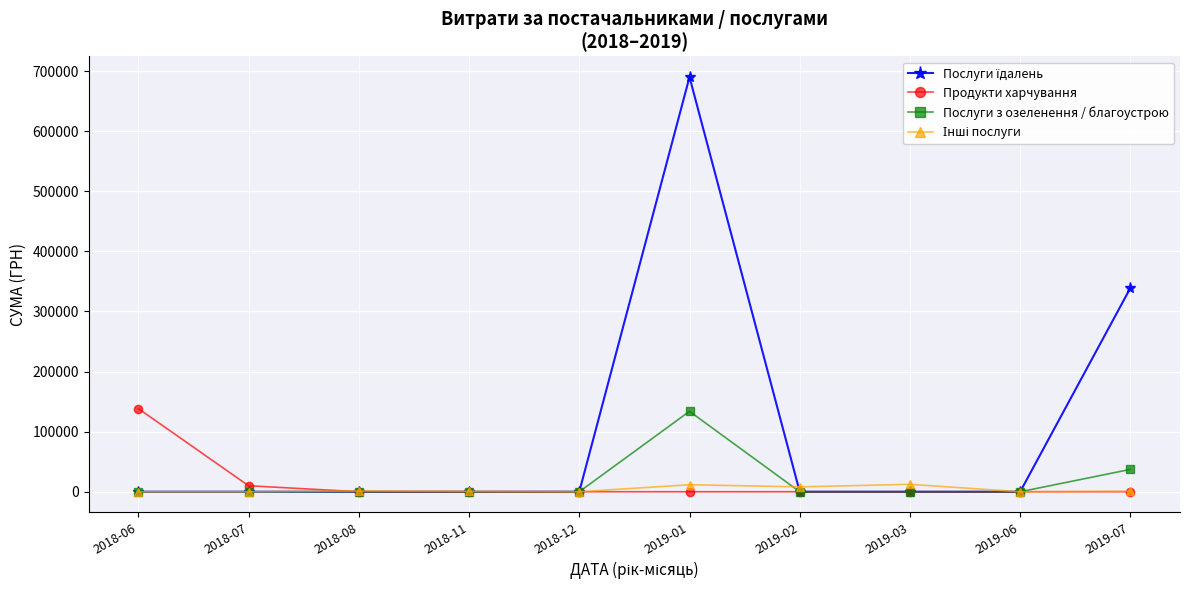

What is the label of the 1st point from the right?

2019-07